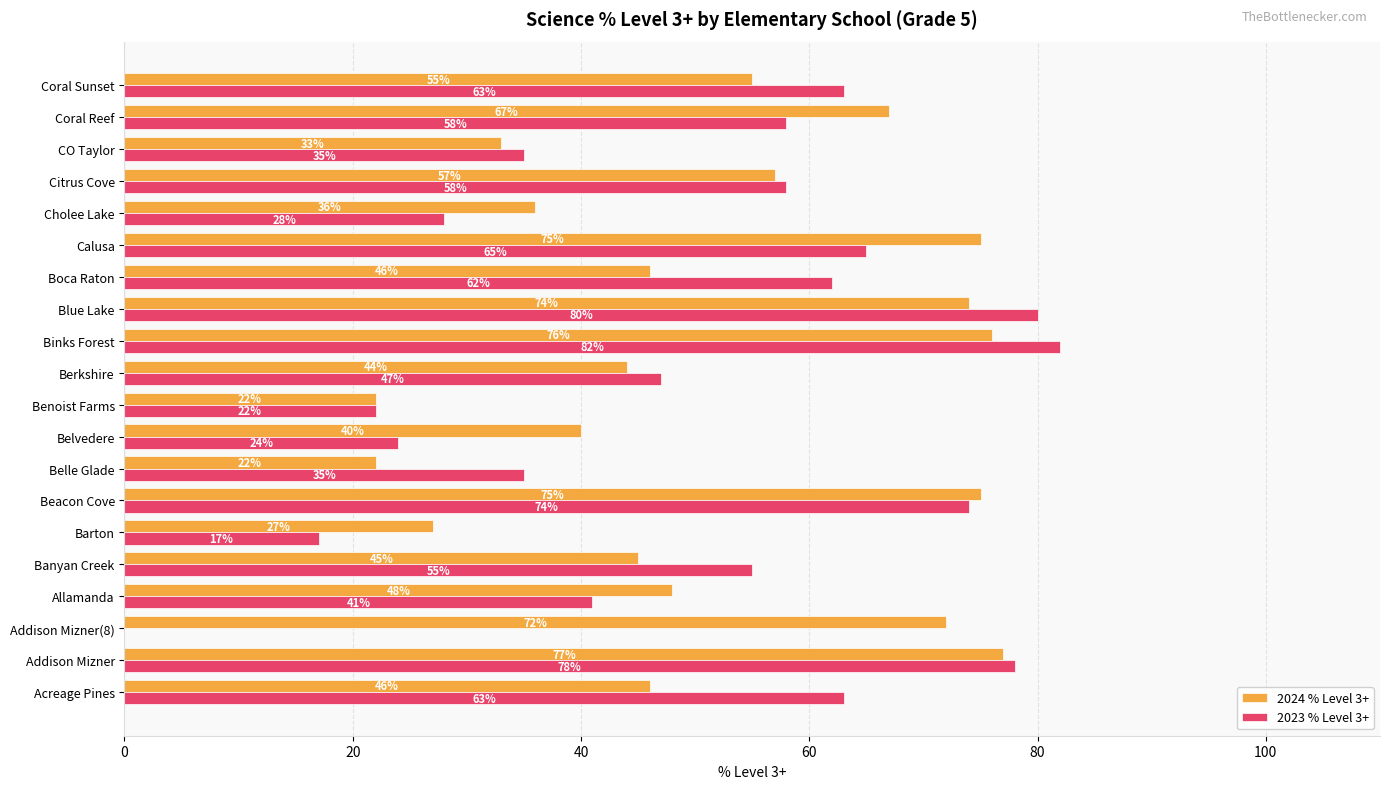

True or false: 2023 % Level 3+ has a value of 43 at Binks Forest.

False